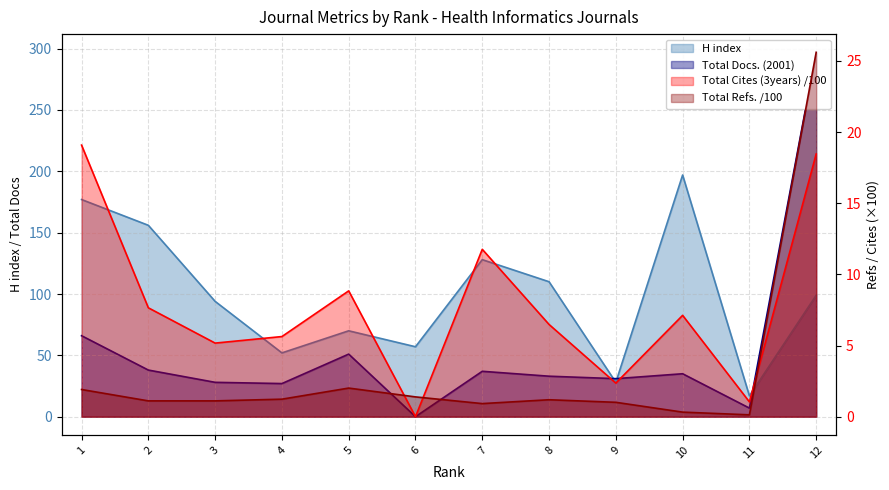

Reading right to left, what are all the values shown in this chart?

H index: 99.0	17.0	197.0	28.0	110.0	128.0	57.0	70.0	52.0	94.0	156.0	177.0
Total Docs. (2001): 297.0	7.0	35.0	31.0	33.0	37.0	0.0	51.0	27.0	28.0	38.0	66.0
Total Refs.: 25.6	0.1	0.3	1.0	1.2	0.9	1.4	2.0	1.2	1.1	1.1	1.9
Total Cites (3years): 18.5	1.0	7.1	2.4	6.5	11.8	0.0	8.8	5.6	5.2	7.7	19.1